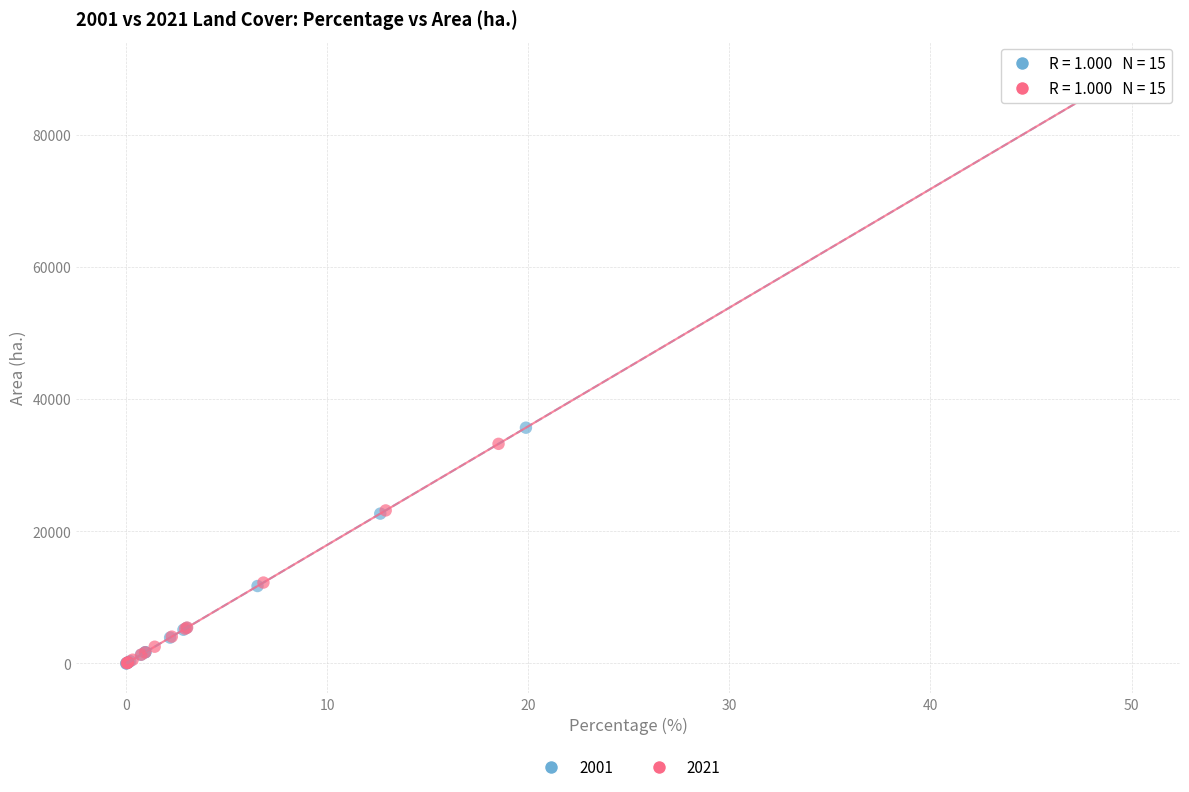

What are all the series names shown in the legend?

2001, 2021